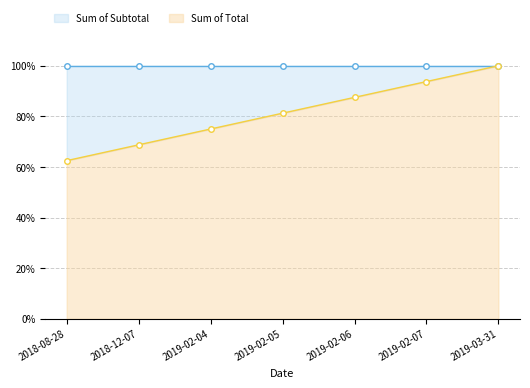

What is the difference between the maximum and second lowest values?

0.3